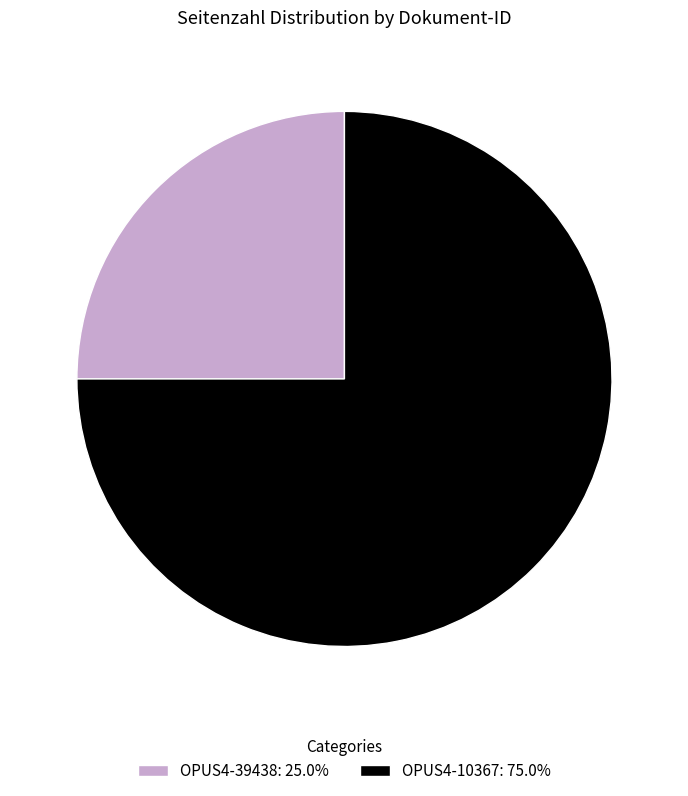

Is OPUS4-10367: 75.0% the majority of the pie?

Yes